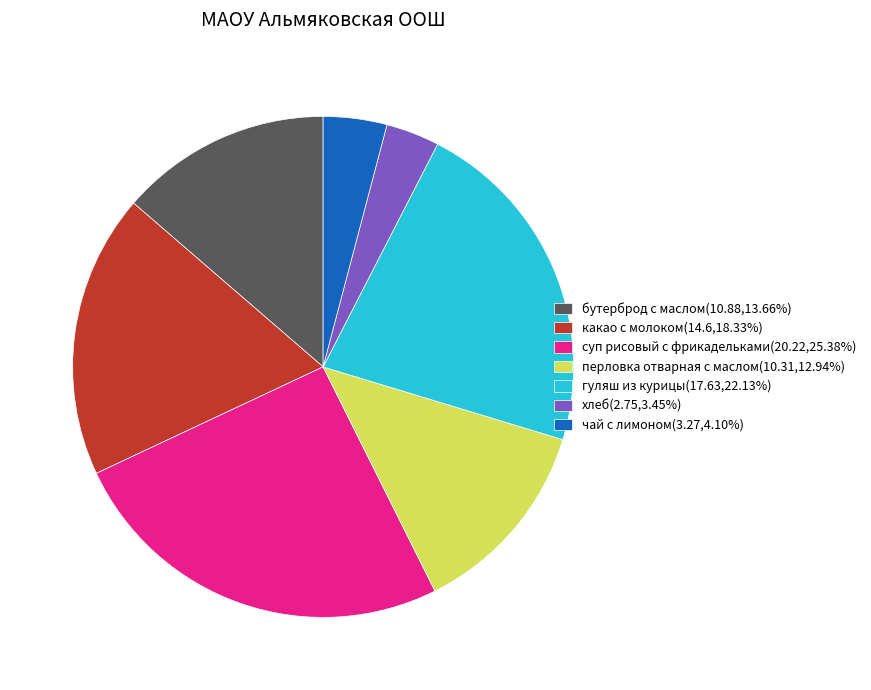

Which slice is the largest?

суп рисовый с фрикадельками